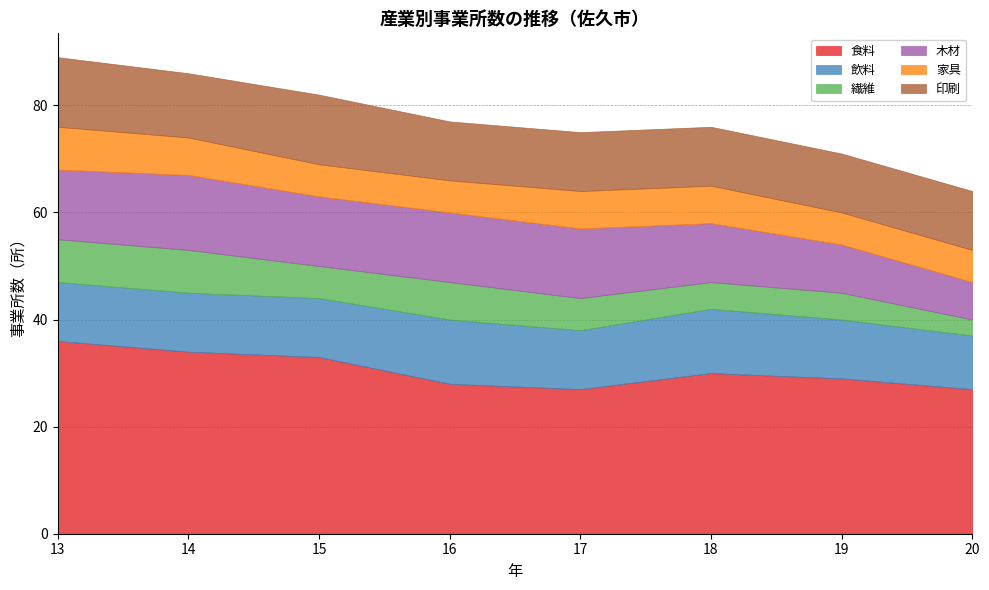

What are all the series names shown in the legend?

食料, 飲料, 繊維, 木材, 家具, 印刷